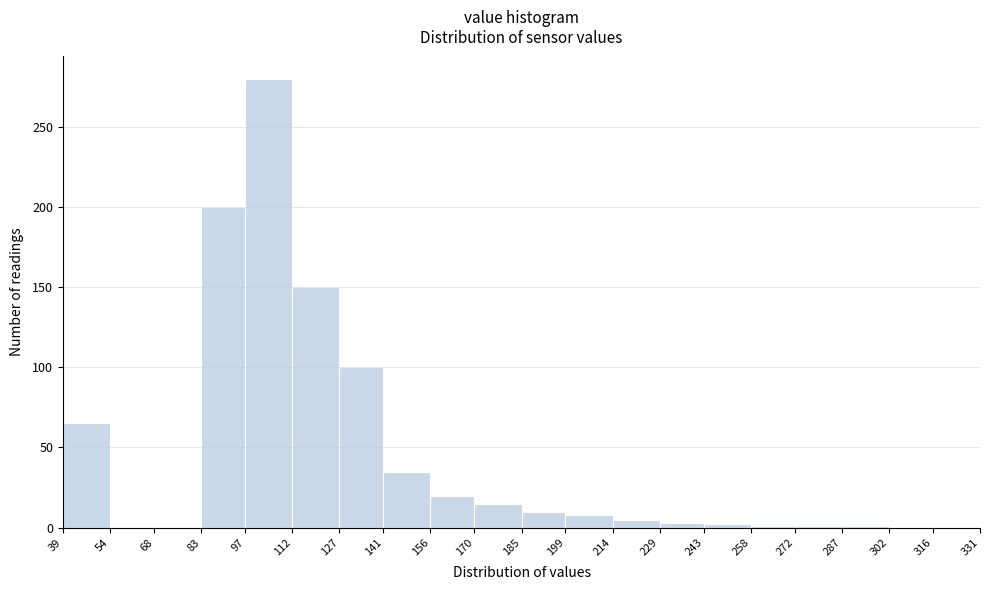

Over which range of the x-axis is the bar tallest?

97 to 112